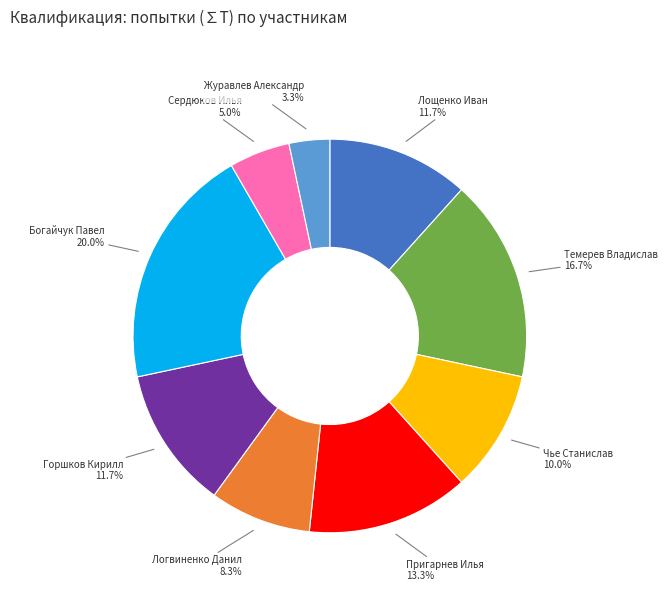

Which slice is the smallest?

Журавлев Александр